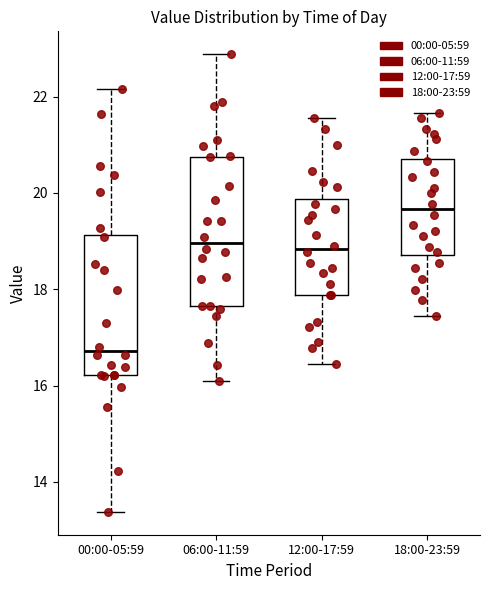

Reading left to right, transcribe this box plot: for each box, give where its median line is, the range the box spans, and where its two whiskers end, as read against the y-axis. The values are not printed on the chart, so give them approximately, as read against the axis.

00:00-05:59: median 16.8, box 16.2 to 19.2, whiskers 13.4 to 22.2
06:00-11:59: median 19.0, box 17.6 to 20.8, whiskers 16.2 to 22.8
12:00-17:59: median 18.8, box 17.8 to 19.8, whiskers 16.4 to 21.6
18:00-23:59: median 19.6, box 18.8 to 20.8, whiskers 17.4 to 21.6